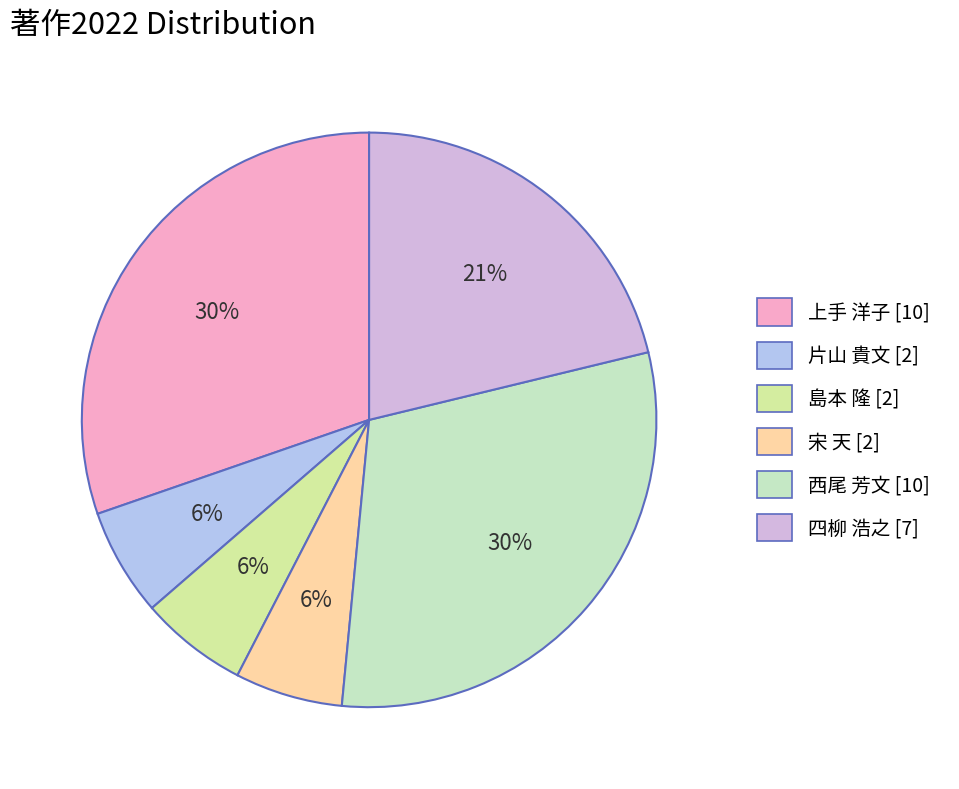

What percentage is the 上手 洋子 [10] slice, to the nearest percent?

30%